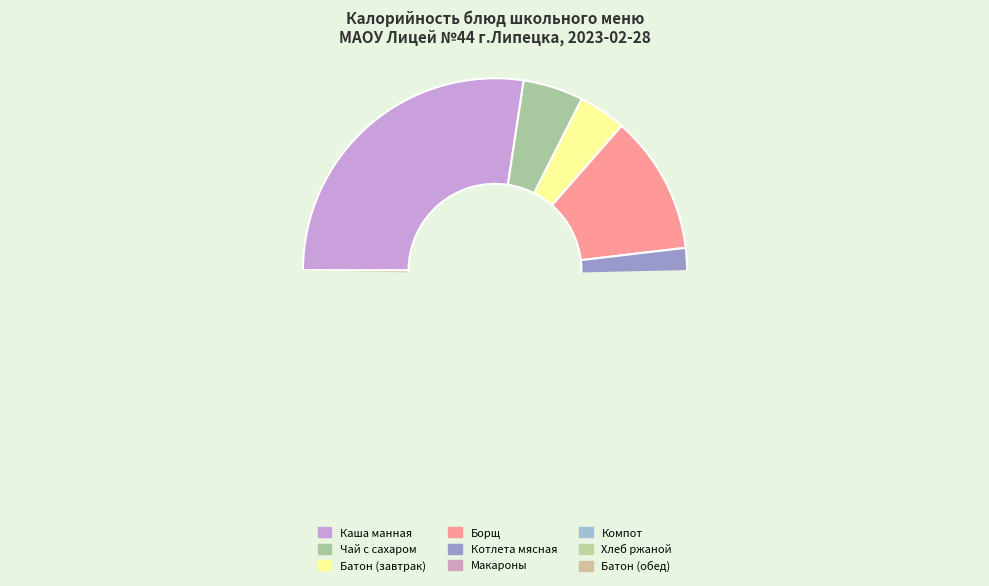

To the nearest percent, what is the average slice percentage?

11%